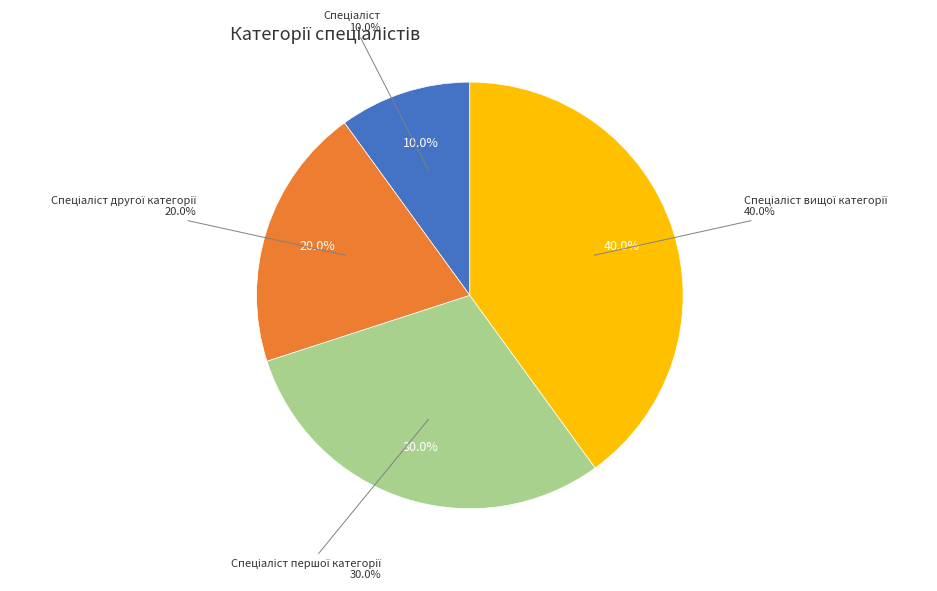

Approximately how many times larger is the value at Спеціаліст compared to Спеціаліст вищої категорії?

0.2